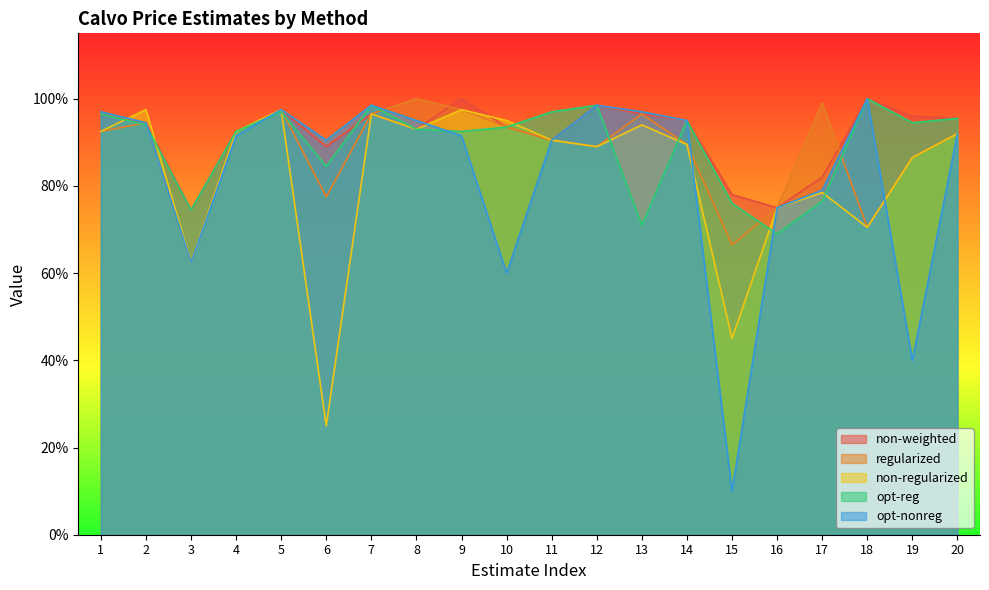

Reading left to right, what are all the values shown in this chart?

non-weighted: 1.0	0.9	0.7	0.9	1.0	0.9	1.0	0.9	1.0	0.9	0.9	1.0	1.0	0.9	0.8	0.8	0.8	1.0	1.0	1.0
regularized: 0.9	0.9	0.6	0.9	1.0	0.8	1.0	1.0	1.0	0.9	0.9	0.9	1.0	0.9	0.7	0.8	1.0	0.7	0.9	0.9
non-regularized: 0.9	1.0	0.6	0.9	1.0	0.2	1.0	0.9	1.0	0.9	0.9	0.9	0.9	0.9	0.5	0.8	0.8	0.7	0.9	0.9
opt-reg: 1.0	0.9	0.7	0.9	1.0	0.8	1.0	0.9	0.9	0.9	1.0	1.0	0.7	0.9	0.8	0.7	0.8	1.0	0.9	1.0
opt-nonreg: 1.0	0.9	0.6	0.9	1.0	0.9	1.0	0.9	0.9	0.6	0.9	1.0	1.0	0.9	0.1	0.8	0.8	1.0	0.4	0.9